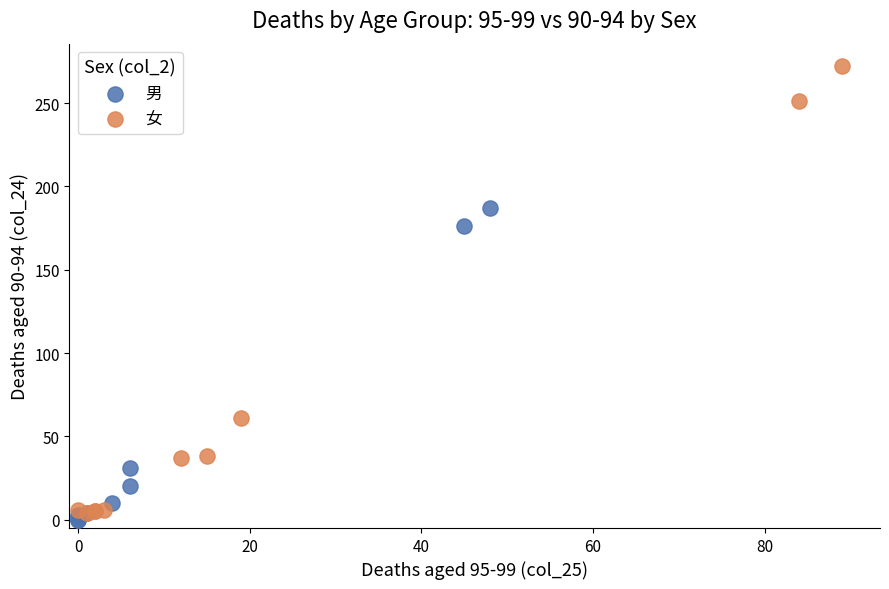

Which series contains the lowest Y value?

男